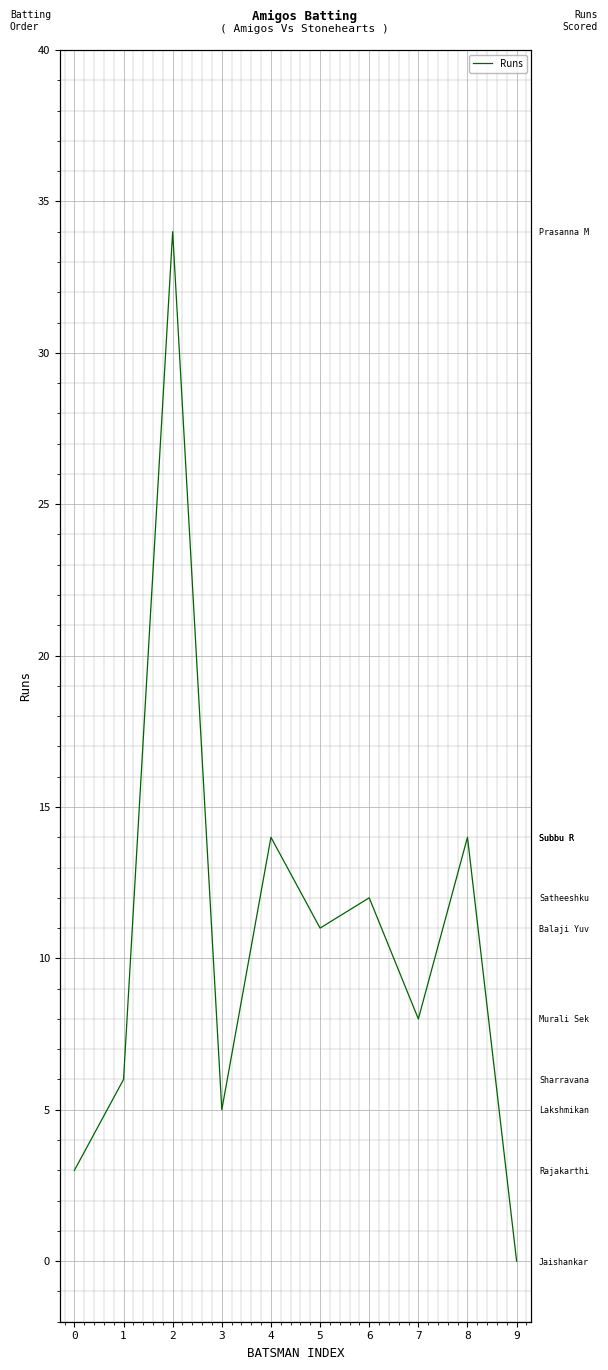

What is the ratio of the value at 6 to the value at 2?

0.4